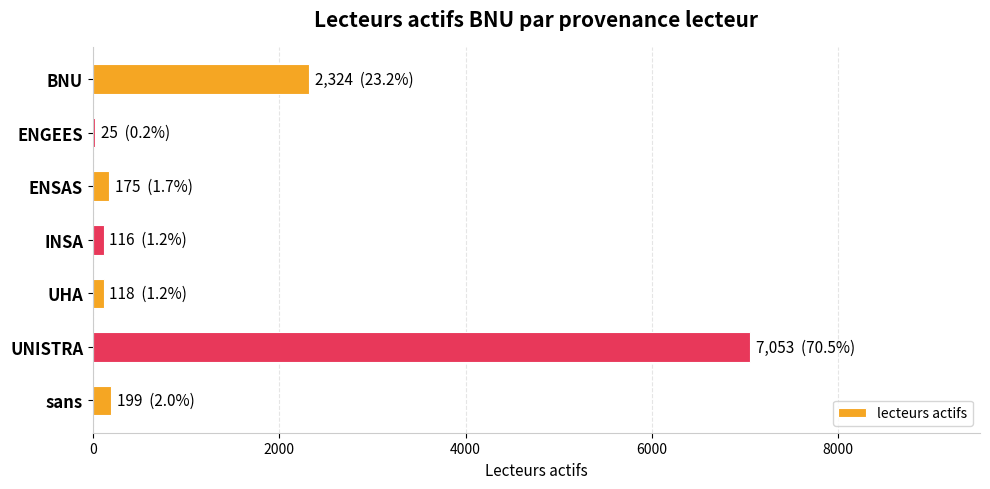

What is the sum of all values?

10010